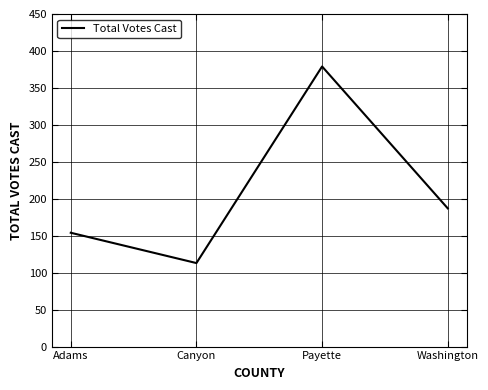

What position from the right is Payette?

2